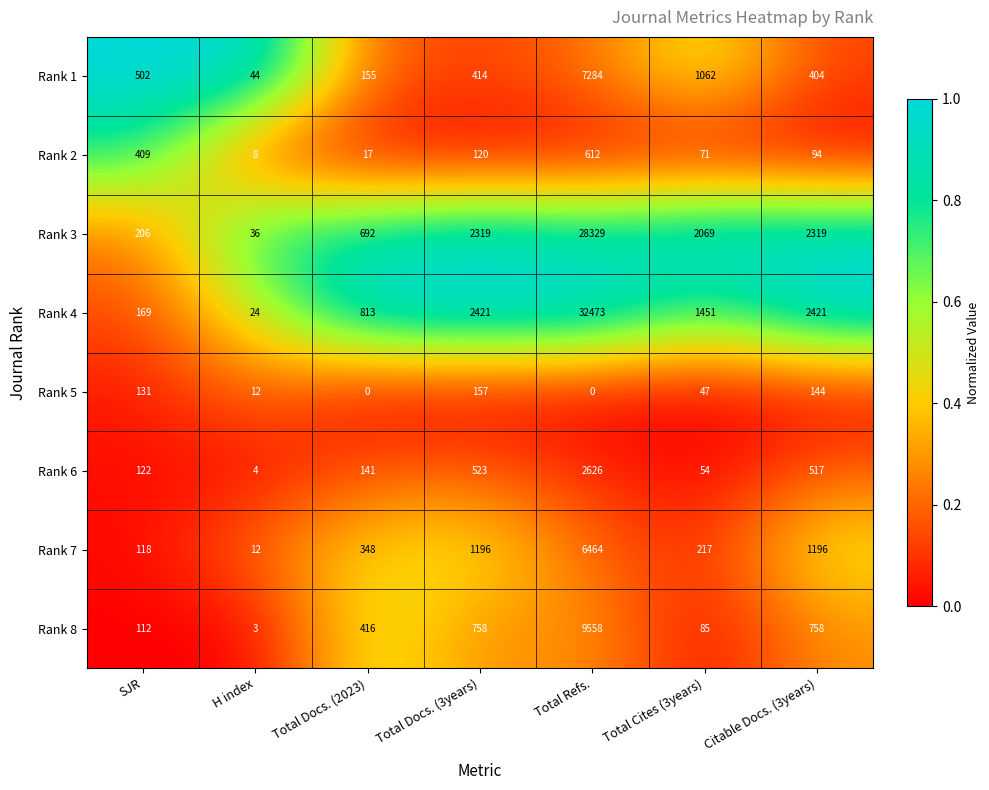

Which category has the highest value across all series?

Total Refs.